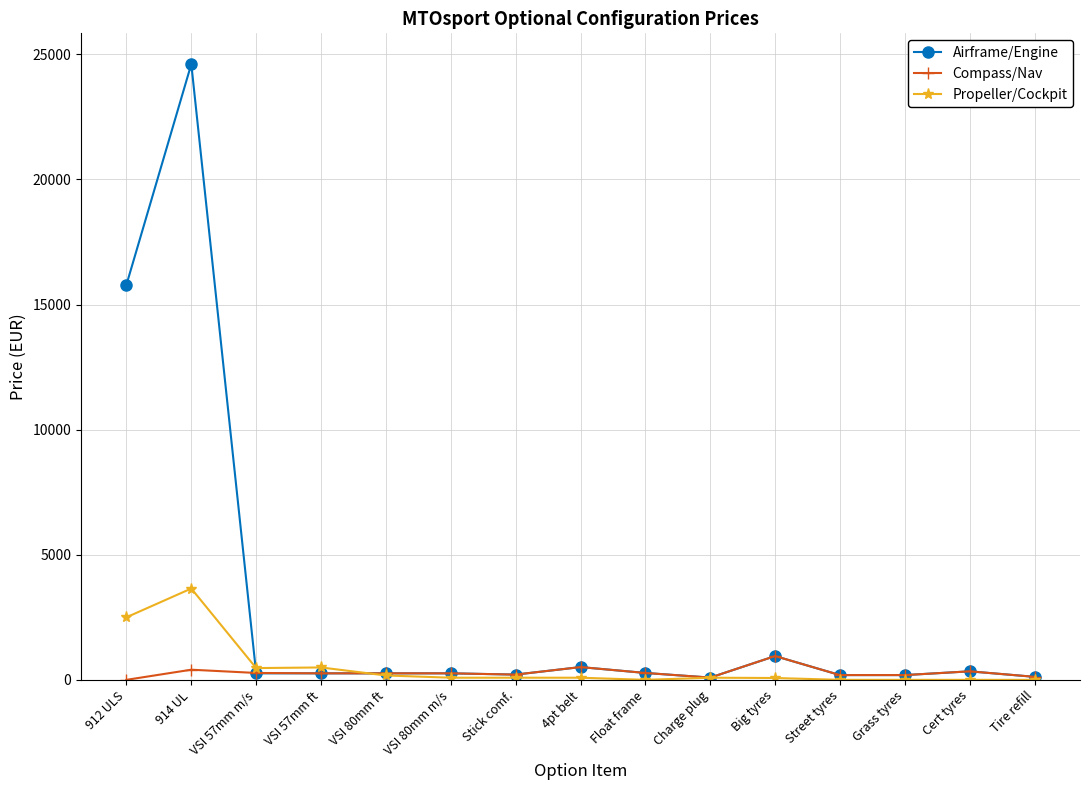

At which label does Airframe/Engine reach its peak?

914 UL